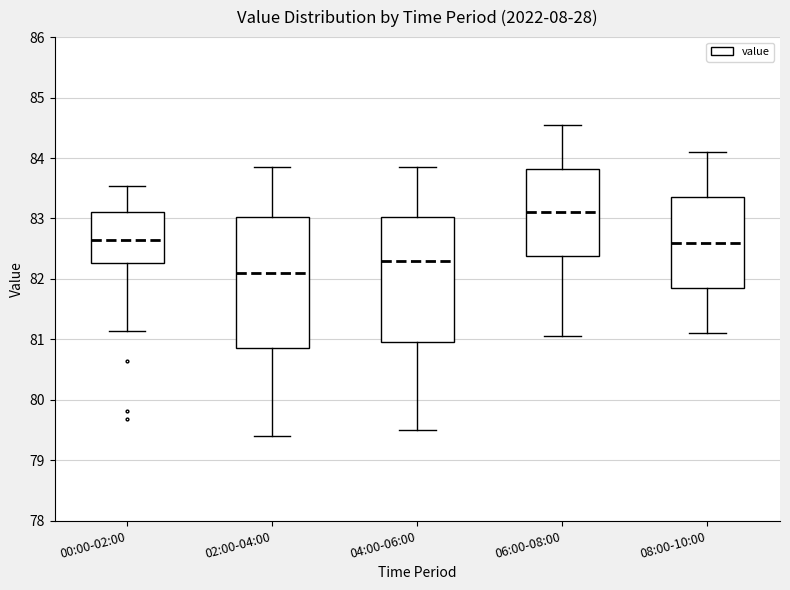

Reading left to right, transcribe this box plot: for each box, give where its median line is, the range the box spans, and where its two whiskers end, as read against the y-axis. The values are not printed on the chart, so give them approximately, as read against the axis.

00:00-02:00: median 82.7, box 82.3 to 83.1, whiskers 81.1 to 83.5
02:00-04:00: median 82.1, box 80.9 to 83.0, whiskers 79.4 to 83.9
04:00-06:00: median 82.3, box 81.0 to 83.0, whiskers 79.5 to 83.9
06:00-08:00: median 83.1, box 82.4 to 83.8, whiskers 81.1 to 84.6
08:00-10:00: median 82.6, box 81.9 to 83.4, whiskers 81.1 to 84.1